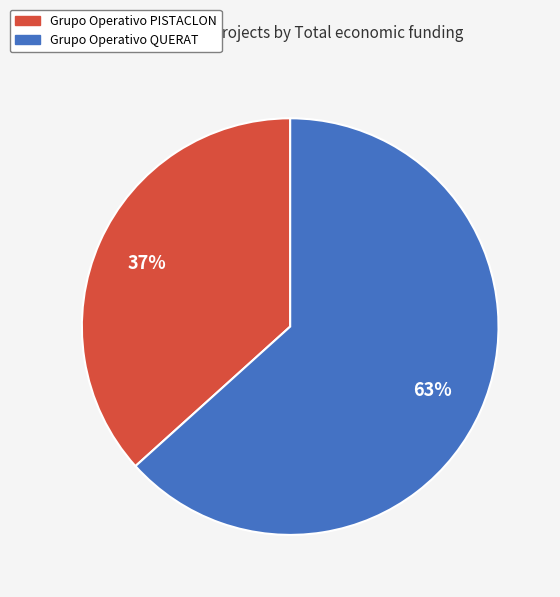

The Grupo Operativo QUERAT slice represents 51% of the pie. True or false?

False